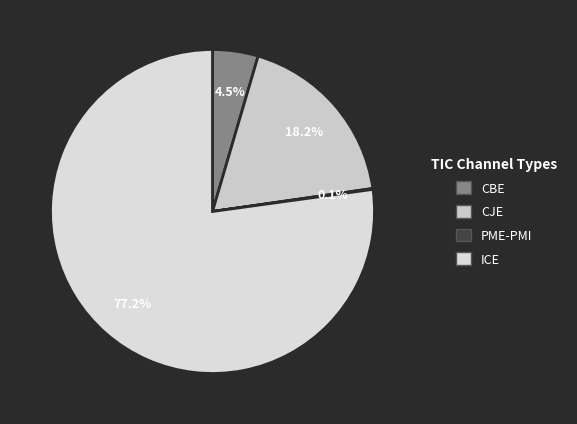

Do CBE and ICE together represent more than half of the pie?

Yes